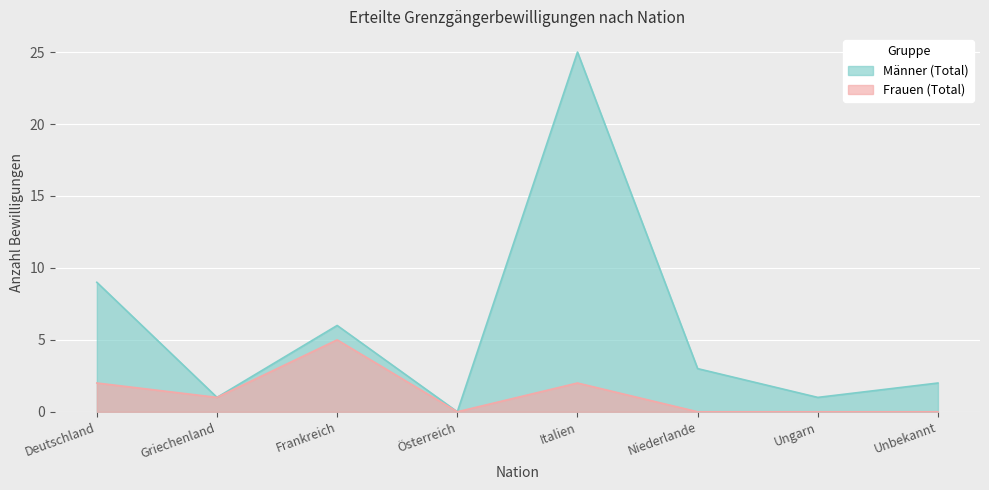

What are all the series names shown in the legend?

Männer (Total), Frauen (Total)